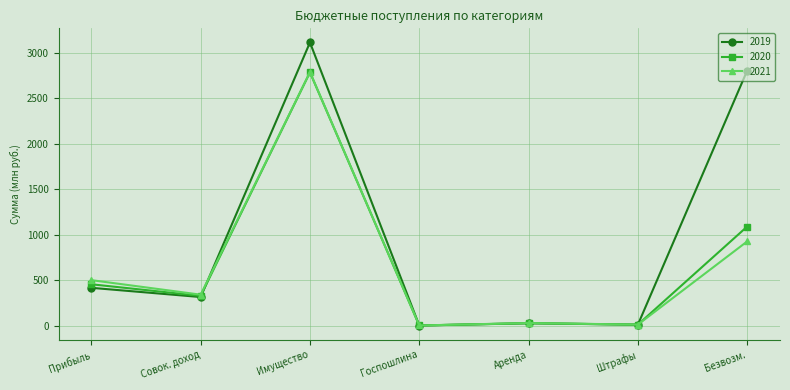

Where is the first local maximum for 2020?

Имущество